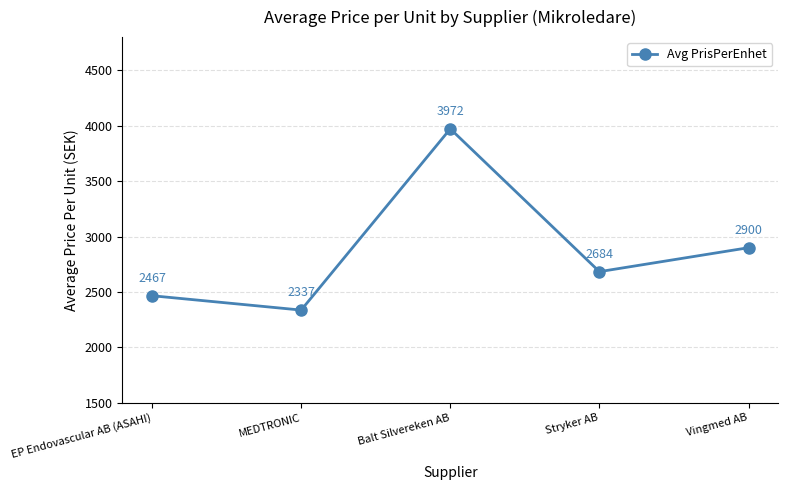

Which label corresponds to the smallest value in the chart?

MEDTRONIC